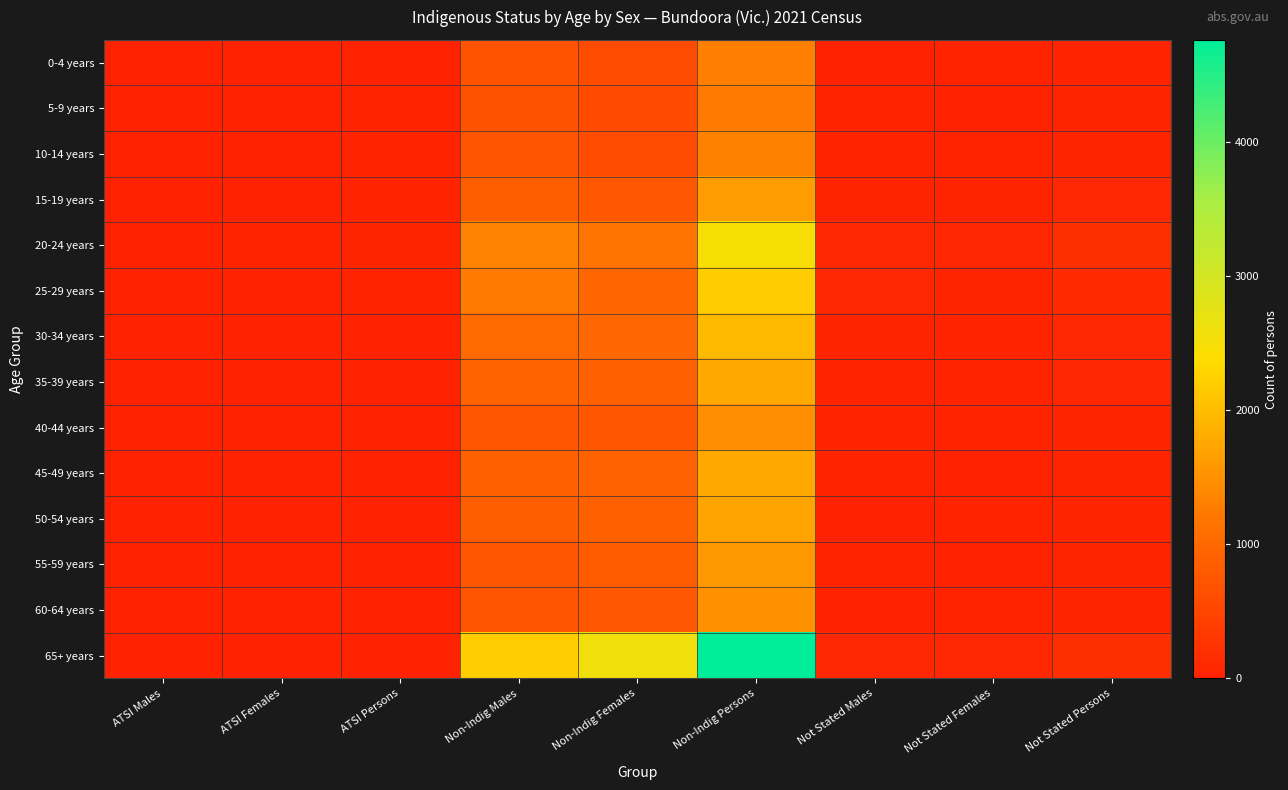

Reading right to left, extract all data points from this chart.

0-4 years: Not Stated Persons=37	Not Stated Females=26	Not Stated Males=13	Non-Indig Persons=1289	Non-Indig Females=595	Non-Indig Males=698	ATSI Persons=13	ATSI Females=11	ATSI Males=12
5-9 years: Not Stated Persons=42	Not Stated Females=17	Not Stated Males=22	Non-Indig Persons=1244	Non-Indig Females=567	Non-Indig Males=678	ATSI Persons=19	ATSI Females=8	ATSI Males=8
10-14 years: Not Stated Persons=46	Not Stated Females=26	Not Stated Males=24	Non-Indig Persons=1304	Non-Indig Females=594	Non-Indig Males=710	ATSI Persons=25	ATSI Females=7	ATSI Males=17
15-19 years: Not Stated Persons=92	Not Stated Females=46	Not Stated Males=41	Non-Indig Persons=1622	Non-Indig Females=773	Non-Indig Males=848	ATSI Persons=27	ATSI Females=9	ATSI Males=13
20-24 years: Not Stated Persons=177	Not Stated Females=74	Not Stated Males=100	Non-Indig Persons=2492	Non-Indig Females=1168	Non-Indig Males=1327	ATSI Persons=39	ATSI Females=21	ATSI Males=16
25-29 years: Not Stated Persons=124	Not Stated Females=46	Not Stated Males=80	Non-Indig Persons=2182	Non-Indig Females=951	Non-Indig Males=1234	ATSI Persons=30	ATSI Females=9	ATSI Males=14
30-34 years: Not Stated Persons=75	Not Stated Females=32	Not Stated Males=45	Non-Indig Persons=1989	Non-Indig Females=981	Non-Indig Males=1015	ATSI Persons=9	ATSI Females=7	ATSI Males=6
35-39 years: Not Stated Persons=61	Not Stated Females=28	Not Stated Males=30	Non-Indig Persons=1784	Non-Indig Females=880	Non-Indig Males=913	ATSI Persons=13	ATSI Females=5	ATSI Males=6
40-44 years: Not Stated Persons=47	Not Stated Females=19	Not Stated Males=25	Non-Indig Persons=1488	Non-Indig Females=748	Non-Indig Males=740	ATSI Persons=11	ATSI Females=10	ATSI Males=3
45-49 years: Not Stated Persons=50	Not Stated Females=17	Not Stated Males=28	Non-Indig Persons=1782	Non-Indig Females=895	Non-Indig Males=891	ATSI Persons=18	ATSI Females=4	ATSI Males=5
50-54 years: Not Stated Persons=43	Not Stated Females=28	Not Stated Males=18	Non-Indig Persons=1719	Non-Indig Females=877	Non-Indig Males=849	ATSI Persons=15	ATSI Females=9	ATSI Males=11
55-59 years: Not Stated Persons=51	Not Stated Females=16	Not Stated Males=28	Non-Indig Persons=1576	Non-Indig Females=836	Non-Indig Males=736	ATSI Persons=9	ATSI Females=6	ATSI Males=3
60-64 years: Not Stated Persons=40	Not Stated Females=25	Not Stated Males=16	Non-Indig Persons=1495	Non-Indig Females=777	Non-Indig Males=720	ATSI Persons=5	ATSI Females=0	ATSI Males=6
65+ years: Not Stated Persons=184	Not Stated Females=89	Not Stated Males=85	Non-Indig Persons=4763	Non-Indig Females=2577	Non-Indig Males=2196	ATSI Persons=17	ATSI Females=3	ATSI Males=11